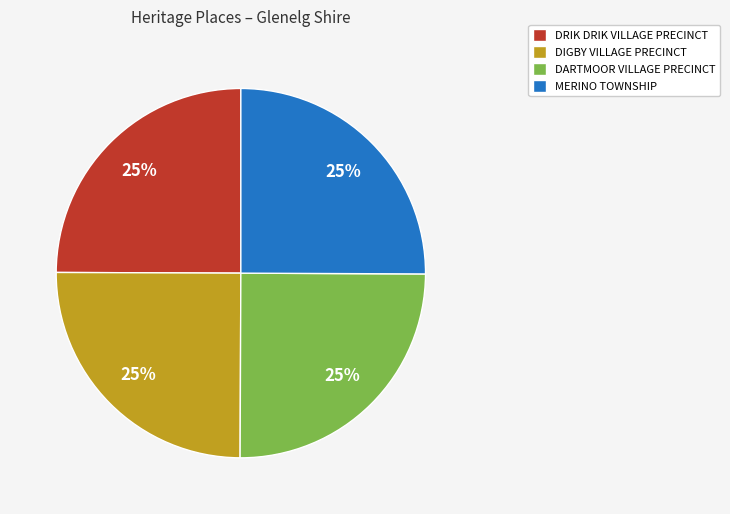

What percentage is the MERINO TOWNSHIP slice, to the nearest percent?

25%